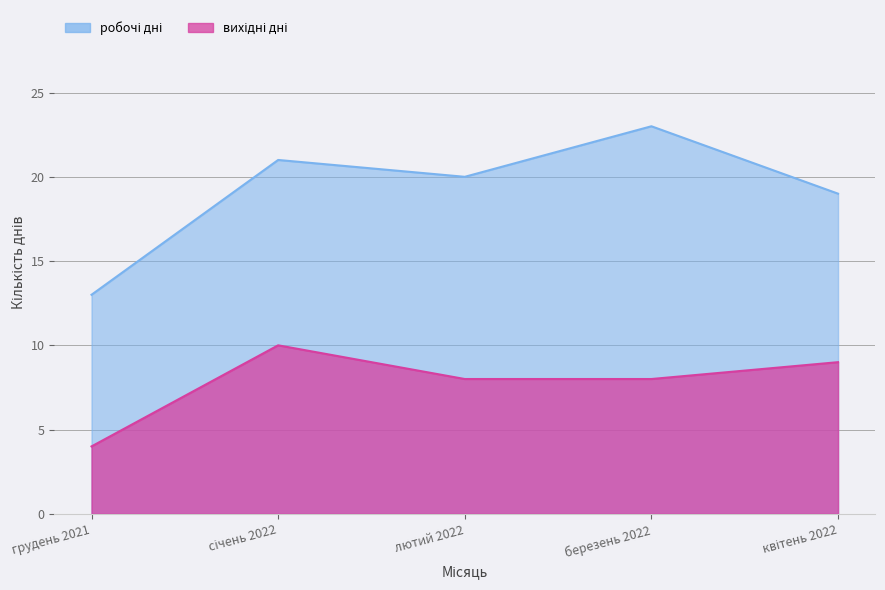

What is the difference between the maximum and minimum values in the робочі дні series?

10